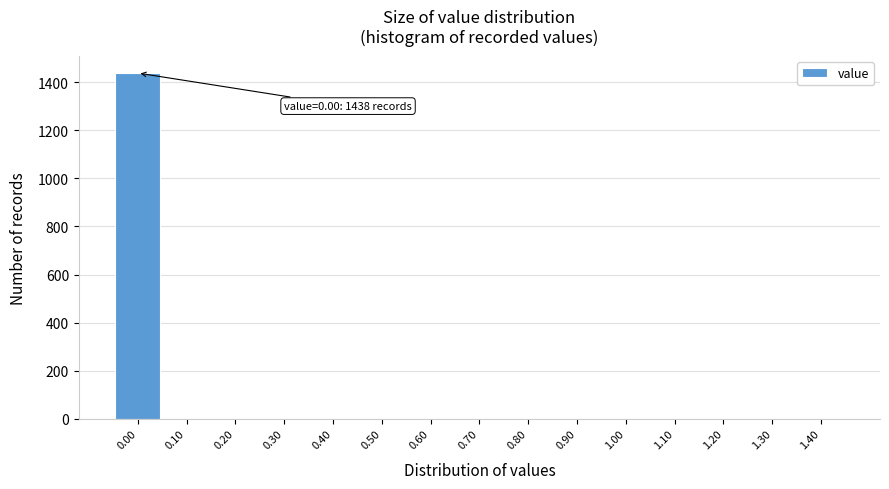

What is the maximum value shown in the chart?

1438